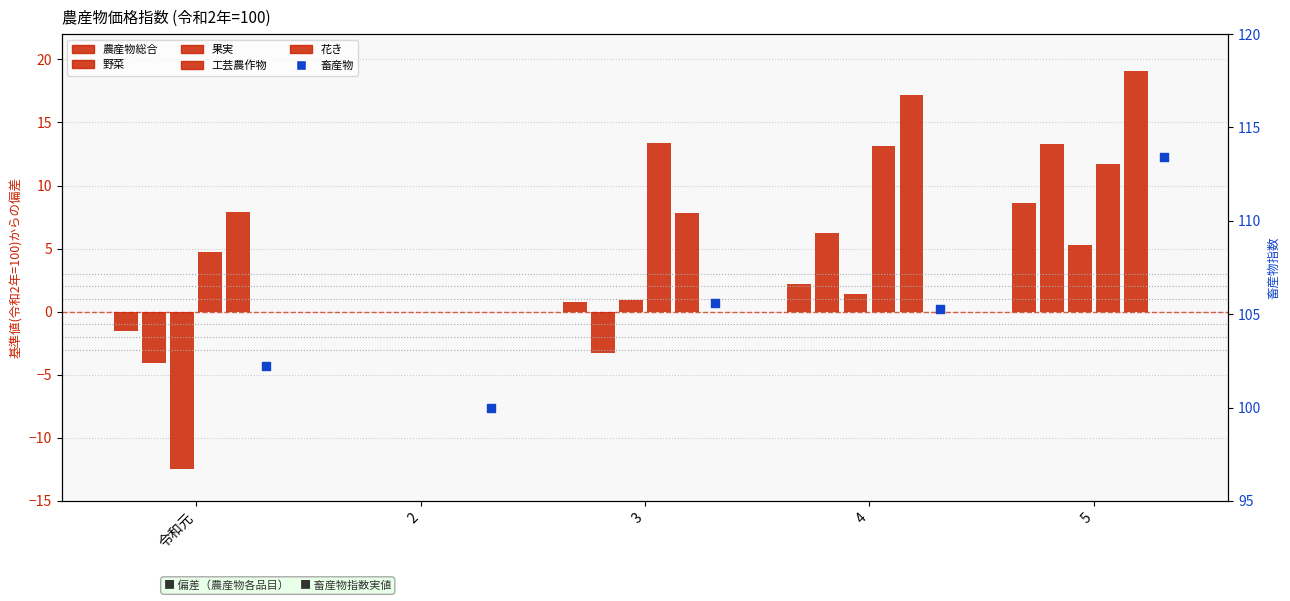

At how many categories does at least one series exceed 81?

5